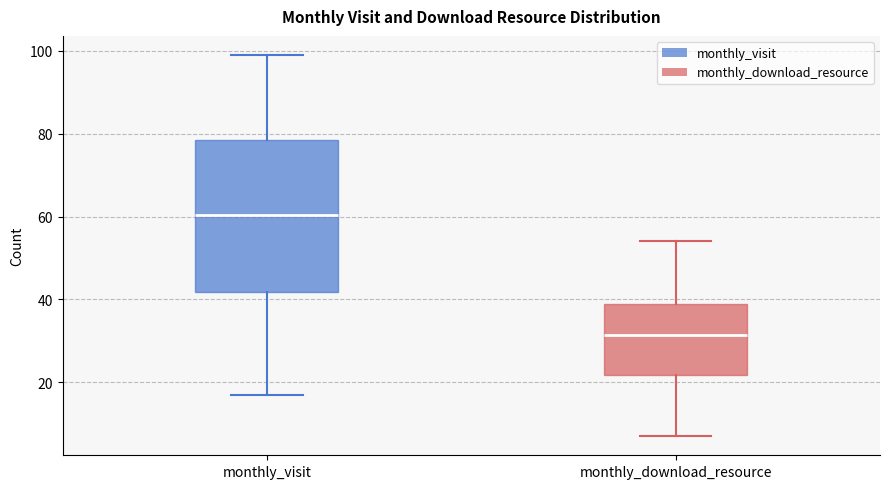

Which box's median line is the lowest?

monthly_download_resource